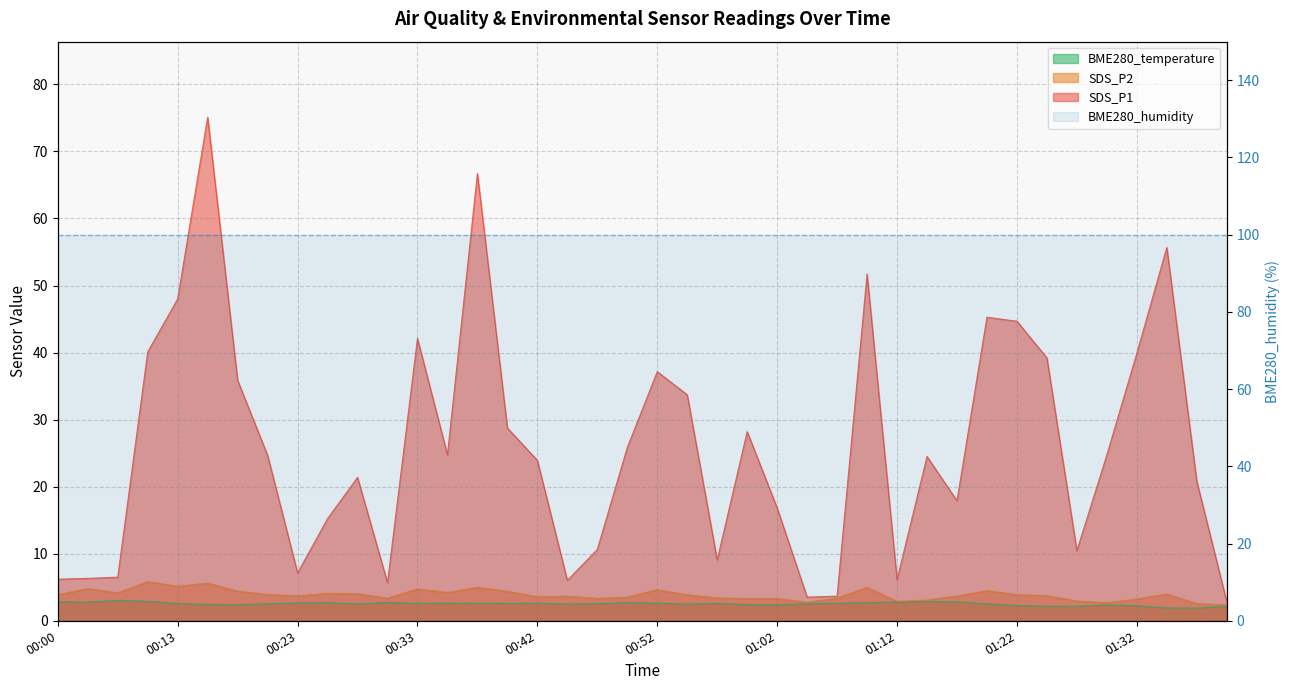

What is the label of the 39th point from the left?

01:37